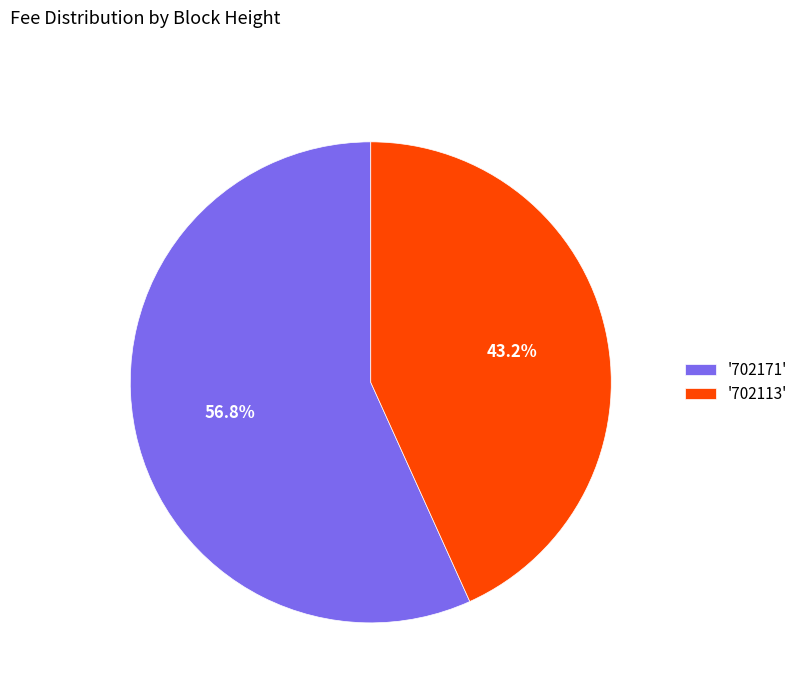

Which slice is the largest?

'702171'